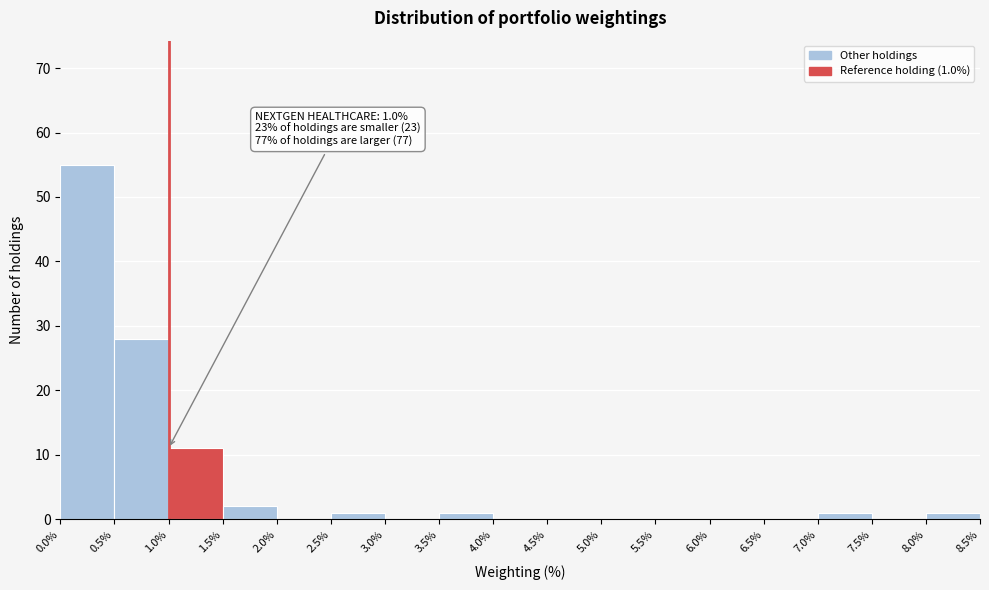

Which range on the x-axis has the tallest bar?

0.0% to 0.5%